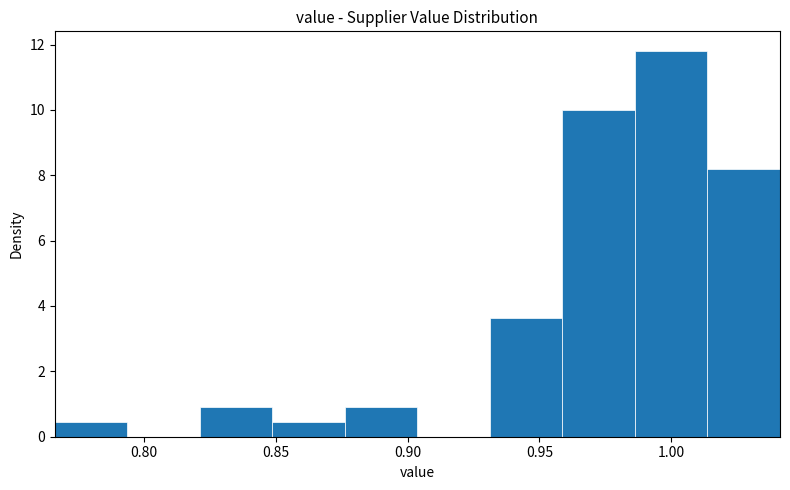

How tall is the bar that spans 0.960 to 0.985 on the x-axis? Neither the bar edges nor the heights are printed on the chart, so give them approximately, as read against the axes.

10.0